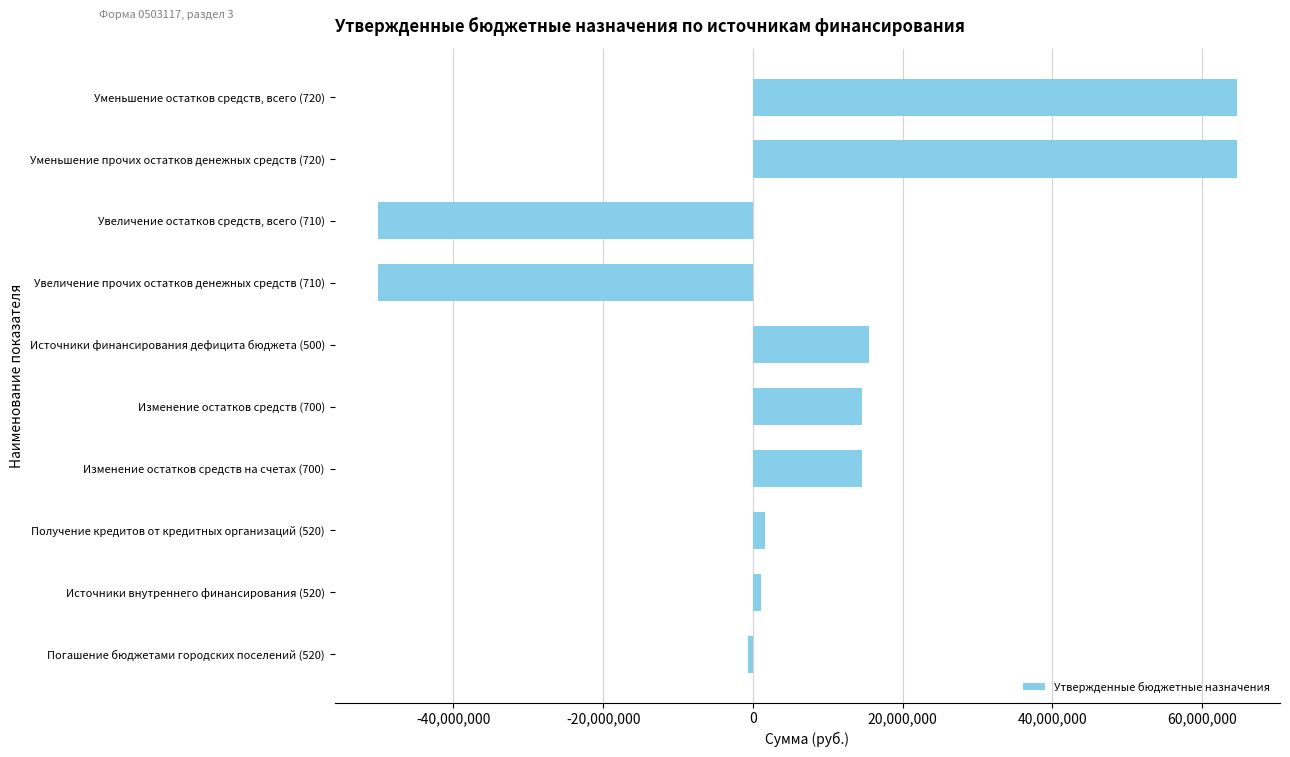

Reading top to bottom, transcribe all the data shown in this chart.

Уменьшение остатков средств, всего (720)=64656829.5	Уменьшение прочих остатков денежных средств (720)=64656829.5	Увеличение остатков средств, всего (710)=-50144910.9	Увеличение прочих остатков денежных средств (710)=-50144910.9	Источники финансирования дефицита бюджета (500)=15526918.6	Изменение остатков средств (700)=14511918.6	Изменение остатков средств на счетах (700)=14511918.6	Получение кредитов от кредитных организаций (520)=1610200.0	Источники внутреннего финансирования (520)=1015000.0	Погашение бюджетами городских поселений (520)=-595200.0